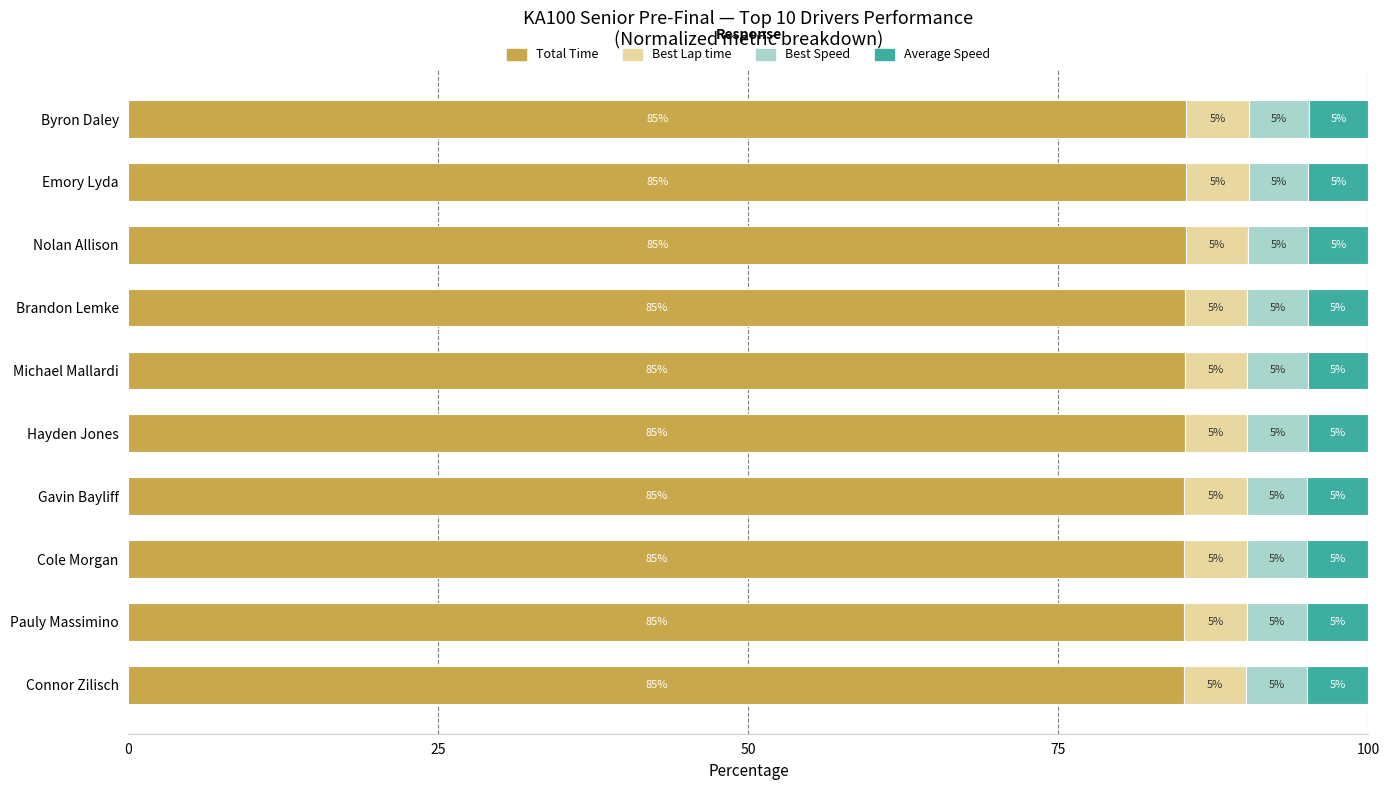

True or false: Total Time has a value of 22.8 at Byron Daley.

False